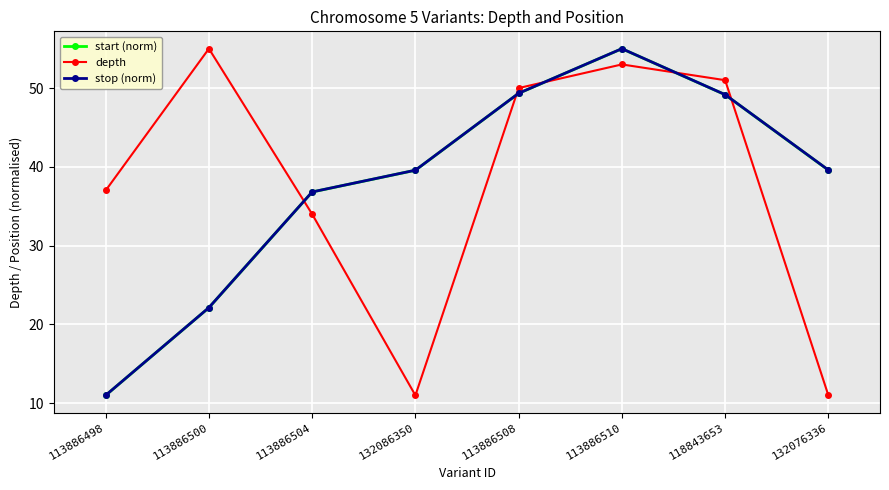

What are all the series names shown in the legend?

start (norm), depth, stop (norm)